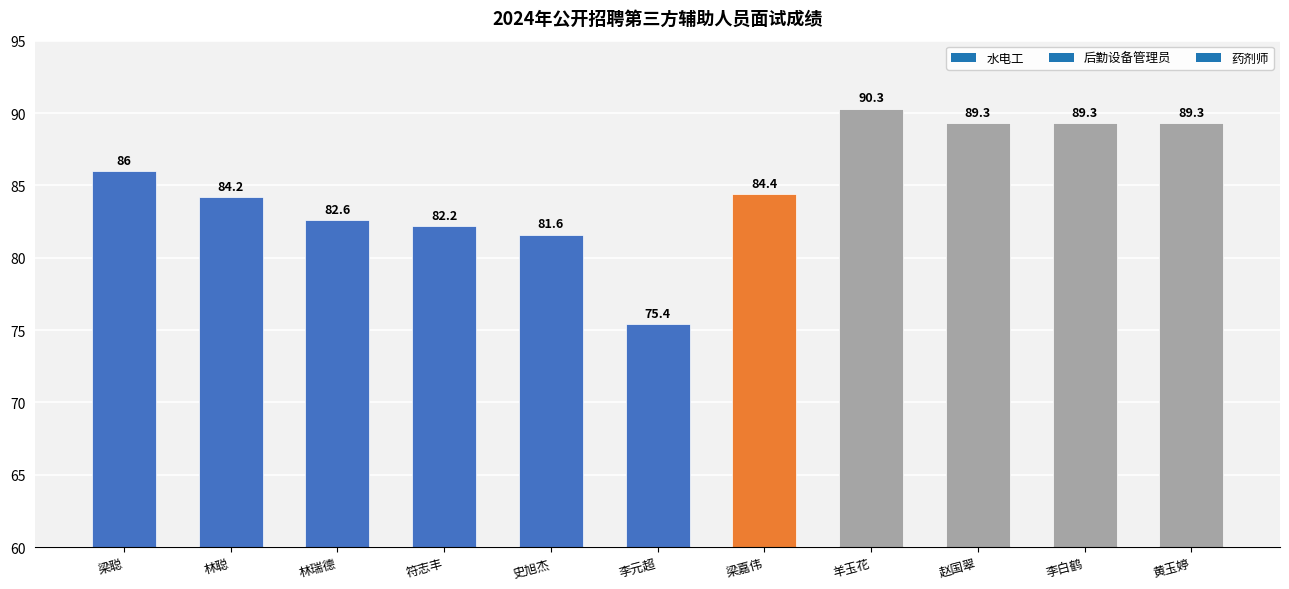

What position from the left is 羊玉花?

8